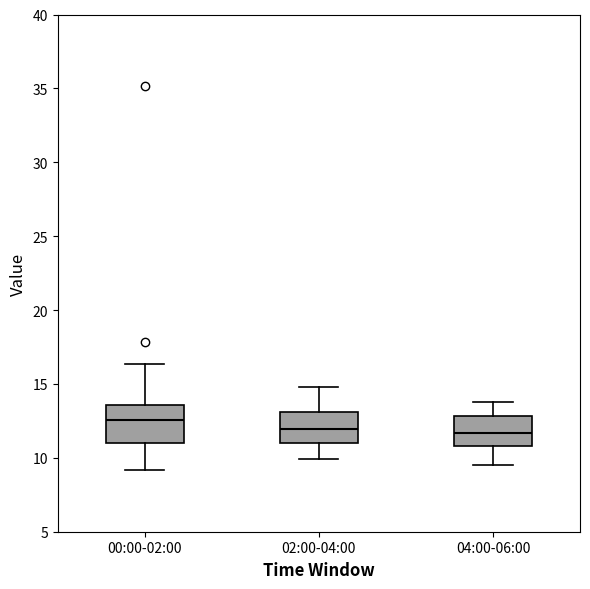

Reading left to right, read every box against the y-axis: the position of its median line, the range the box covers, and the ends of its whiskers. The values are not printed on the chart, so give them approximately, as read against the axis.

00:00-02:00: median 12.5, box 11.0 to 13.5, whiskers 9.0 to 16.5
02:00-04:00: median 12.0, box 11.0 to 13.0, whiskers 10.0 to 15.0
04:00-06:00: median 11.5, box 11.0 to 13.0, whiskers 9.5 to 14.0